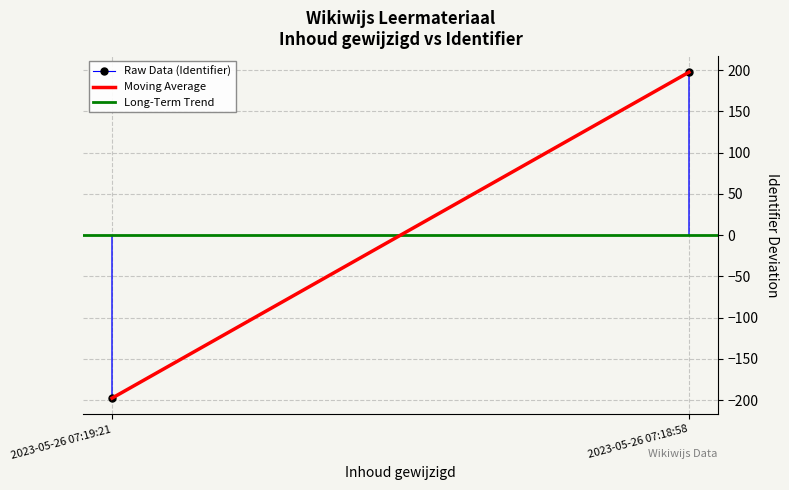

At which label is Moving Average closest to 0?

2023-05-26 07:19:21